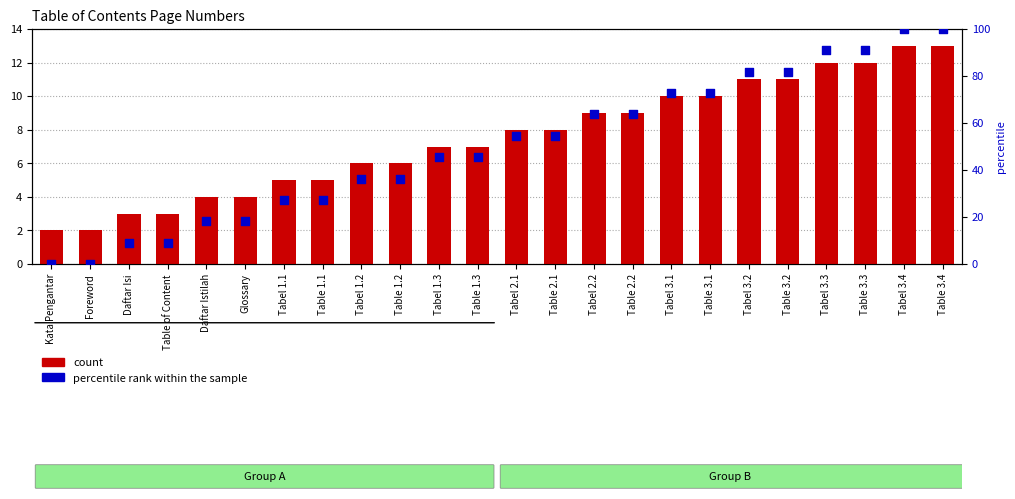

Which series has the largest total across all categories?

percentile rank within the sample